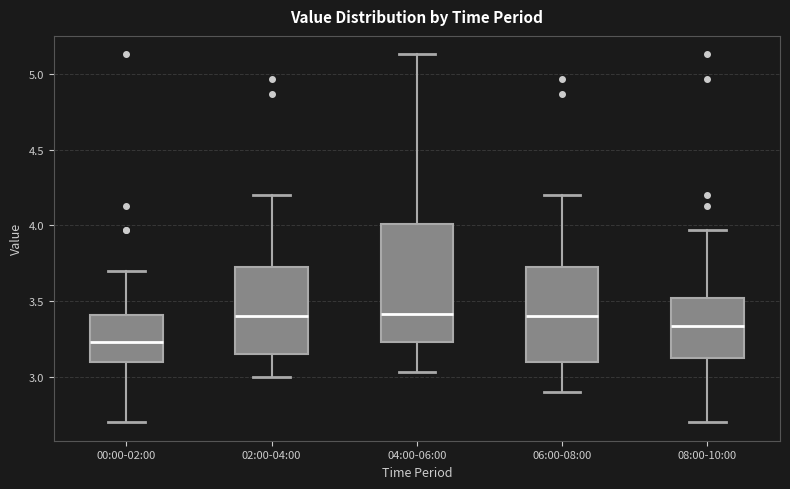

Where is the lower edge of the box for 04:00-06:00 on the y-axis? The values are not printed on the chart, so give them approximately, as read against the axis.

3.25